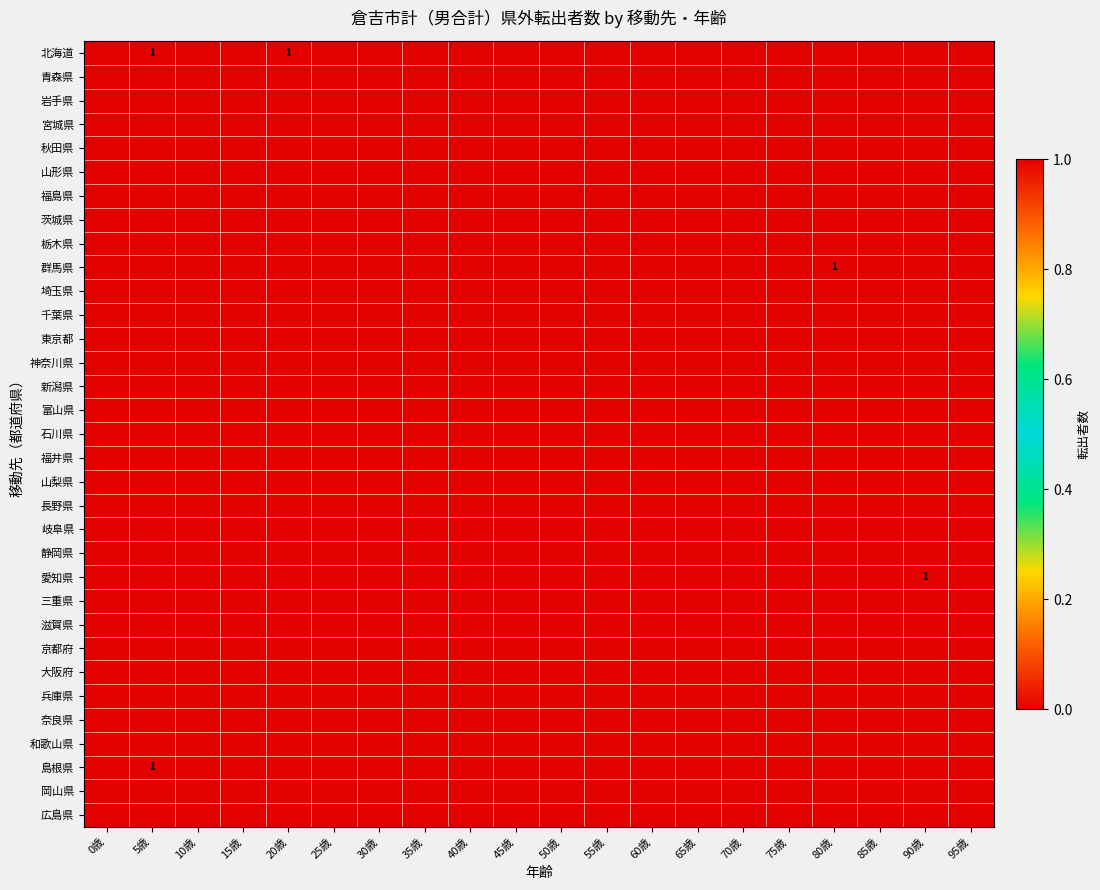

Which has a higher value, 90歳 or 75歳?

90歳